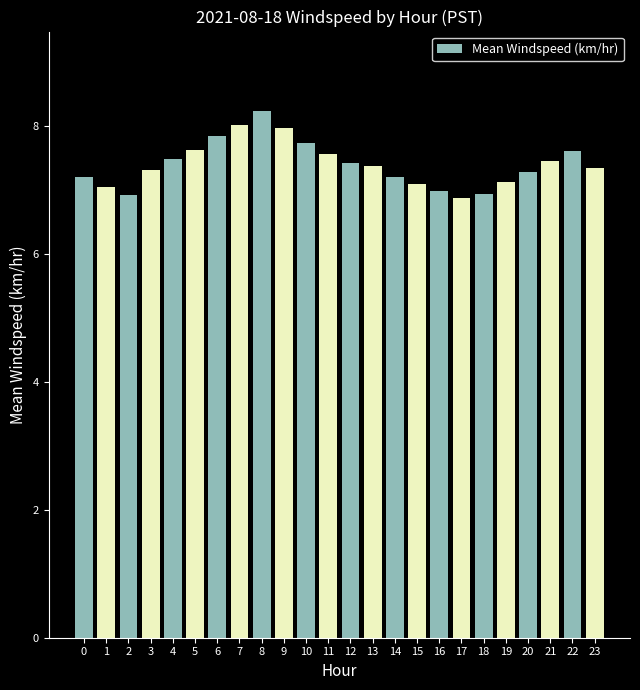

What is the greatest value displayed?

8.2